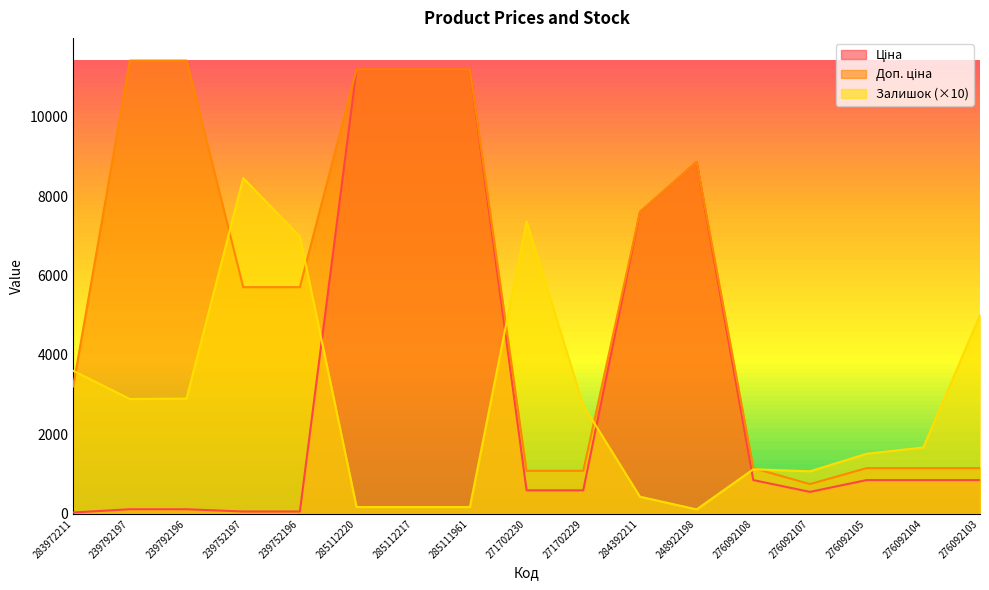

What is the total value across all series at 284392211?

15623.1